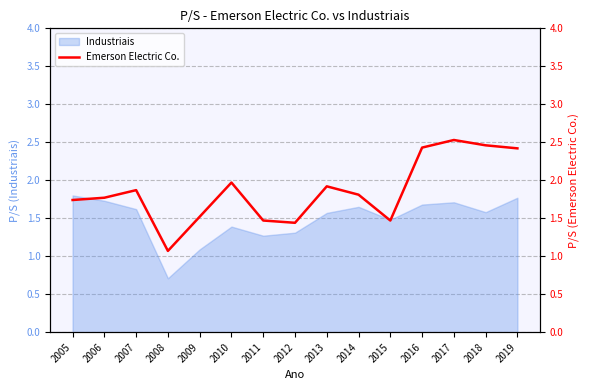

List the labels in order of value, smallest first.

2008, 2012, 2011, 2015, 2009, 2005, 2006, 2014, 2007, 2013, 2010, 2019, 2016, 2018, 2017